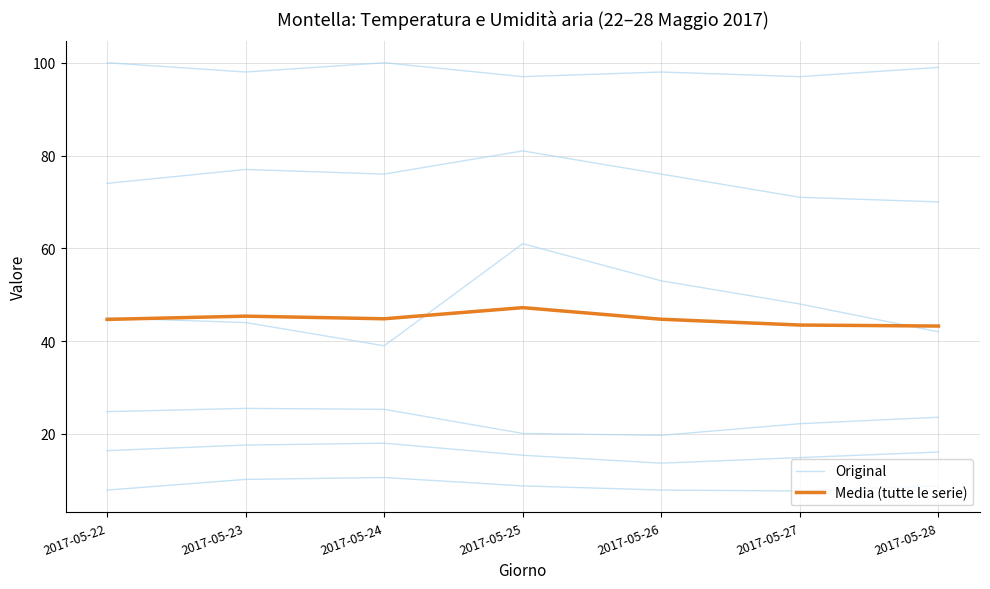

What is the difference between the highest and lowest values at 2017-05-22?

19.9